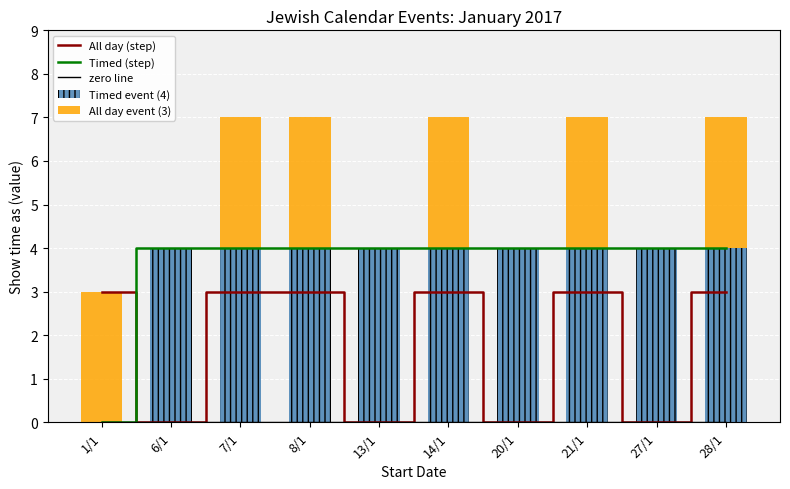

Between 6/1 and 13/1, which series saw the biggest shift?

All day (step)